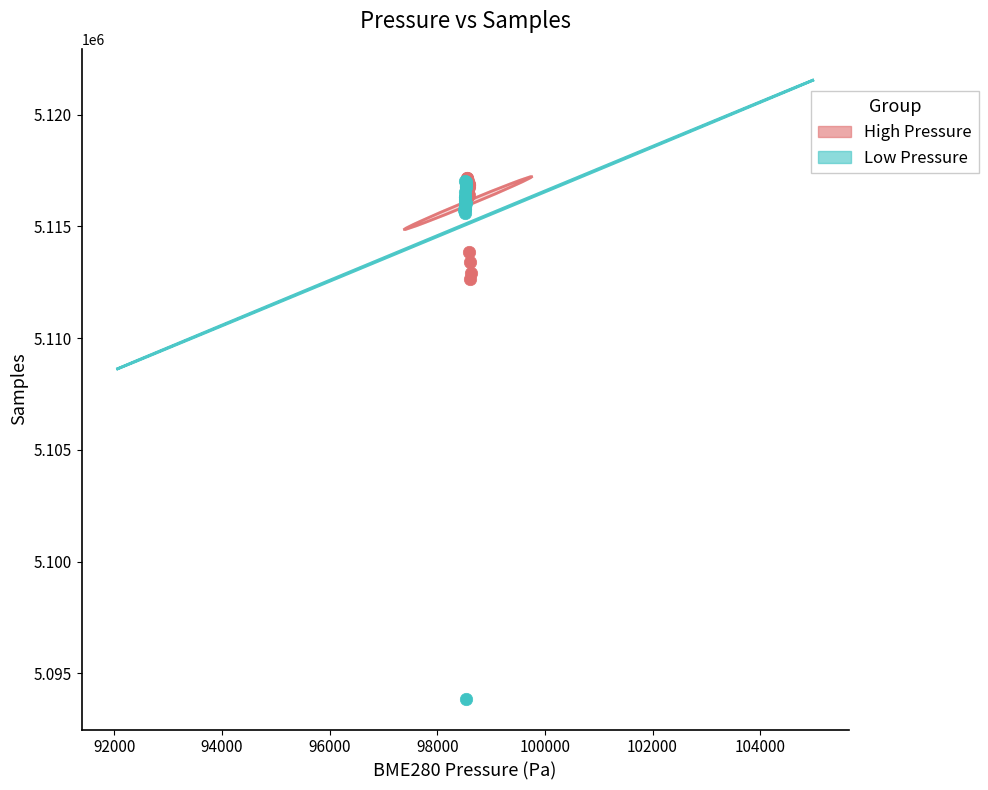

What are all the series names shown in the legend?

High Pressure, Low Pressure